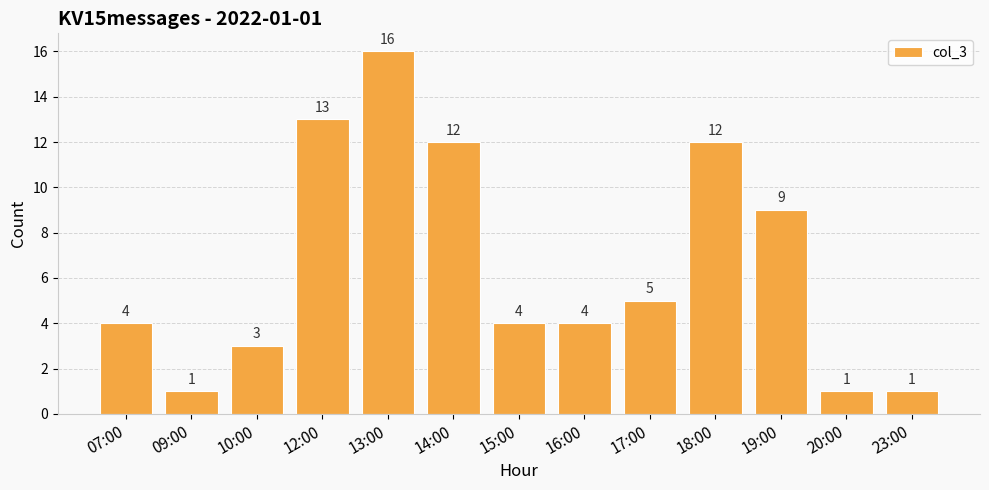

What is the difference between the maximum and minimum values?

15